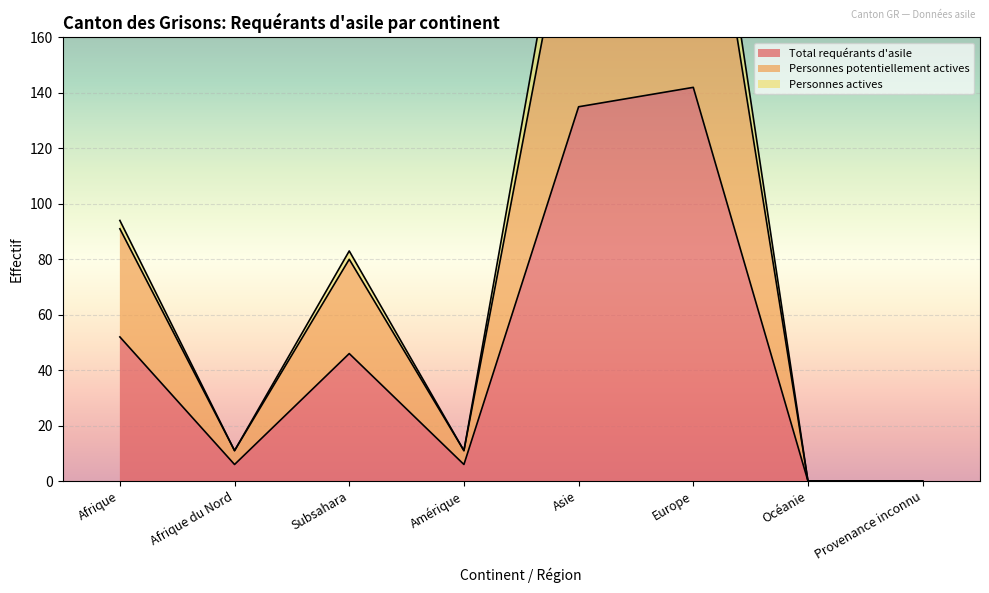

How many values in Personnes actives are above zero?

6